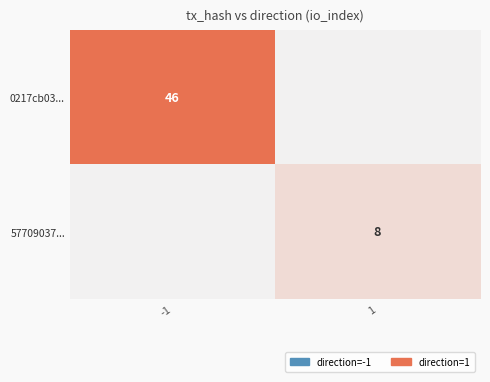

Is it true that 57709037... equals 8 at 1?

True